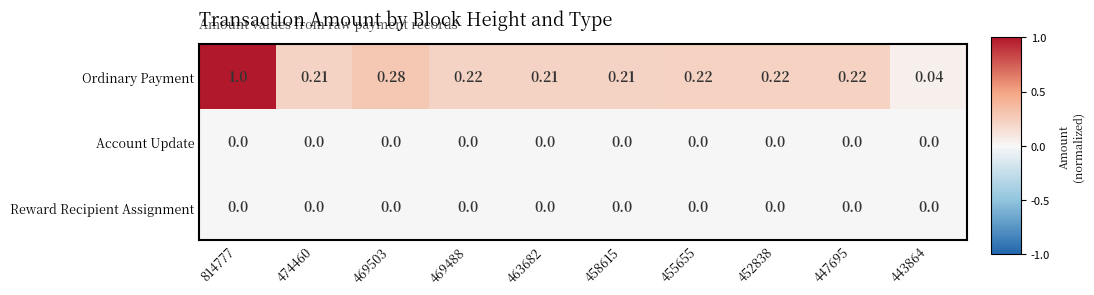

Which series has the largest range (max minus min)?

Ordinary Payment